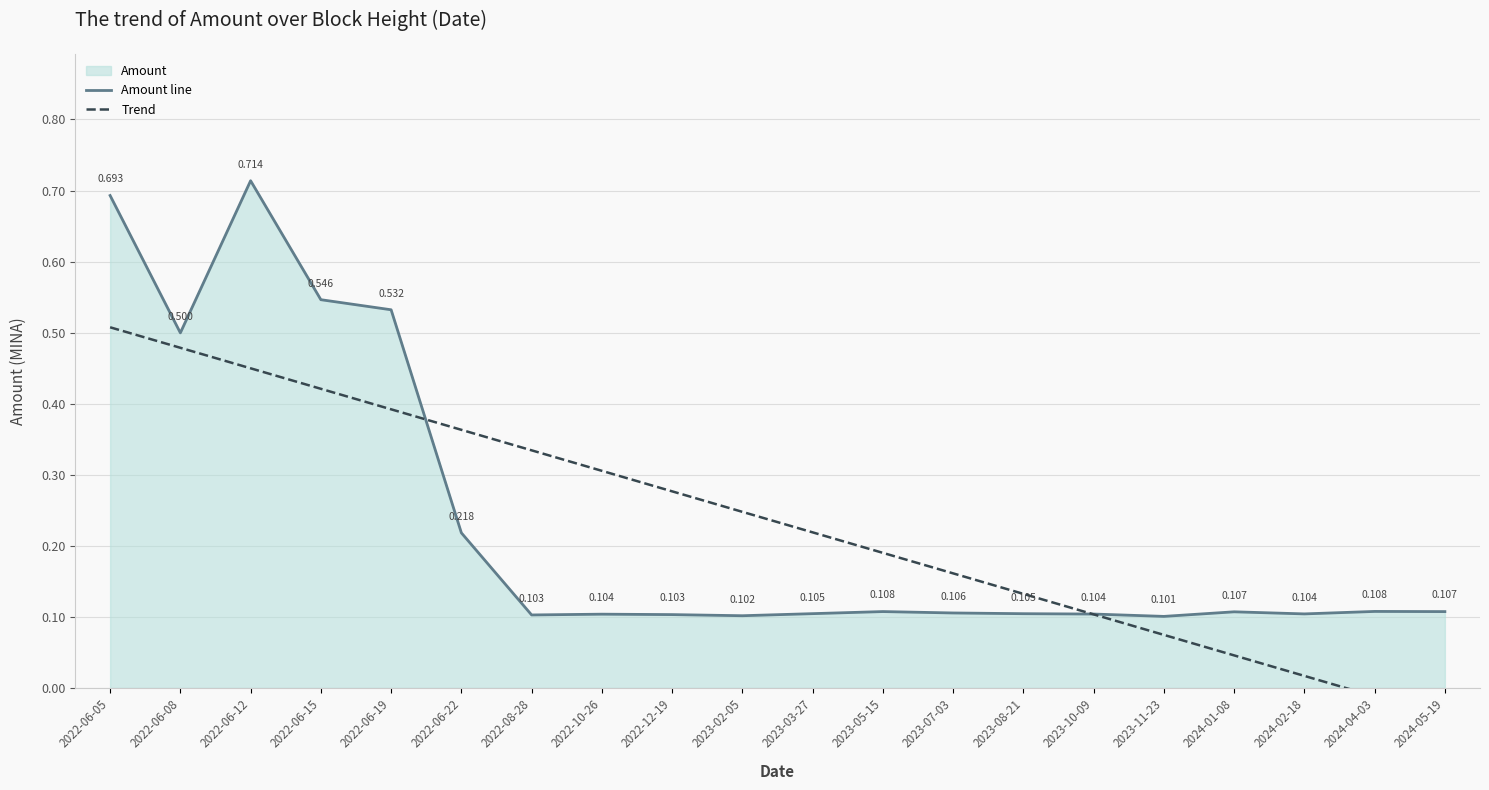

How many values in Trend are above zero?

18